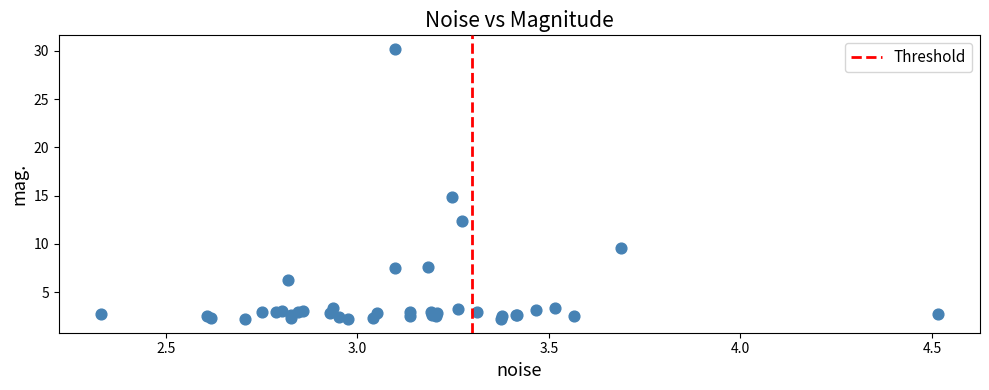

What Y value in the scatter plot is closest to 16?

14.9